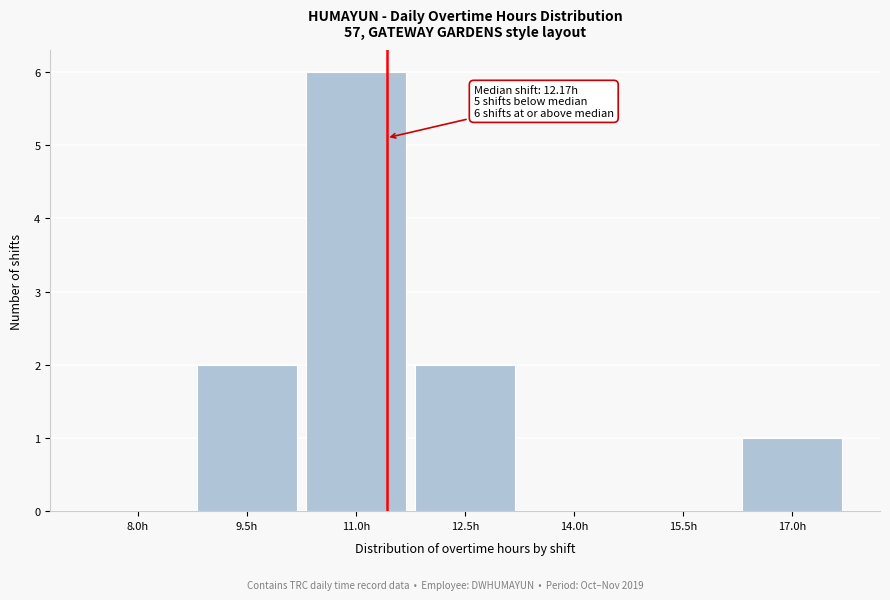

What is the sum of all values?

11